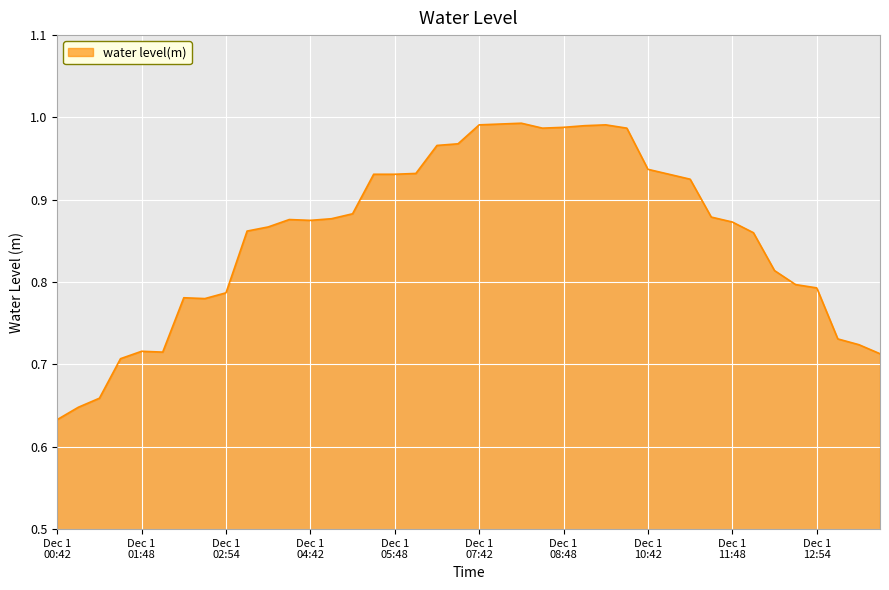

What is the difference between the maximum and minimum values?

0.4